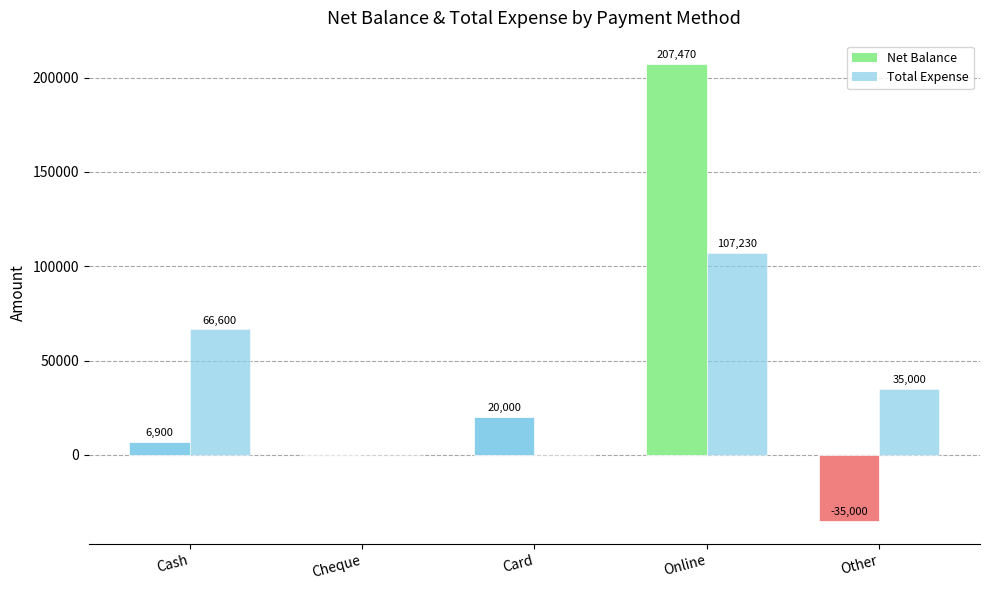

Are the bars grouped side by side (vs. stacked)?

Yes